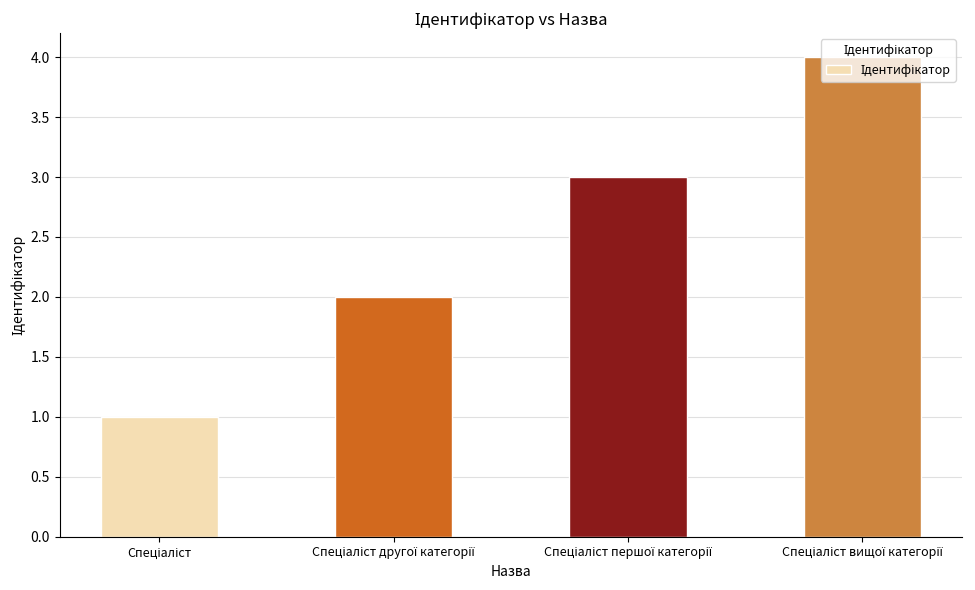

What is the maximum value shown in the chart?

4